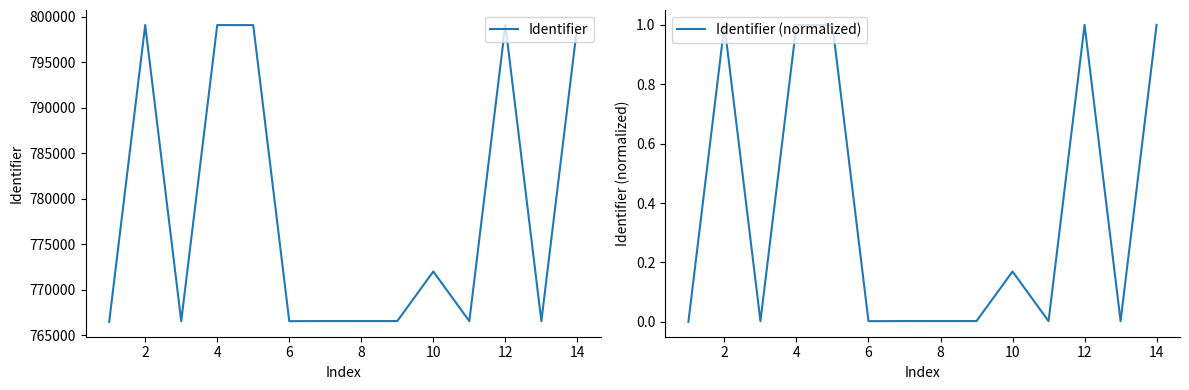

What is the difference between the highest and lowest values at 12?

766583.0